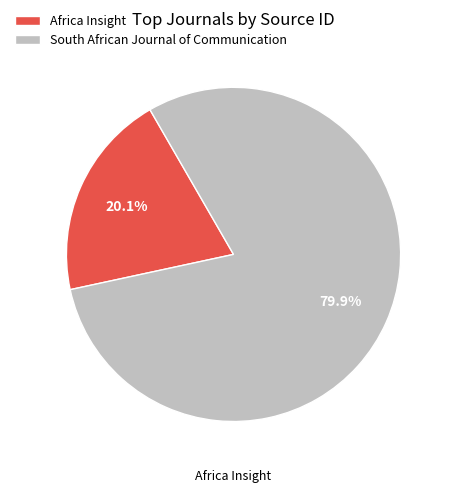

To the nearest percent, what percentage of the pie is South African Journal of Communication?

80%